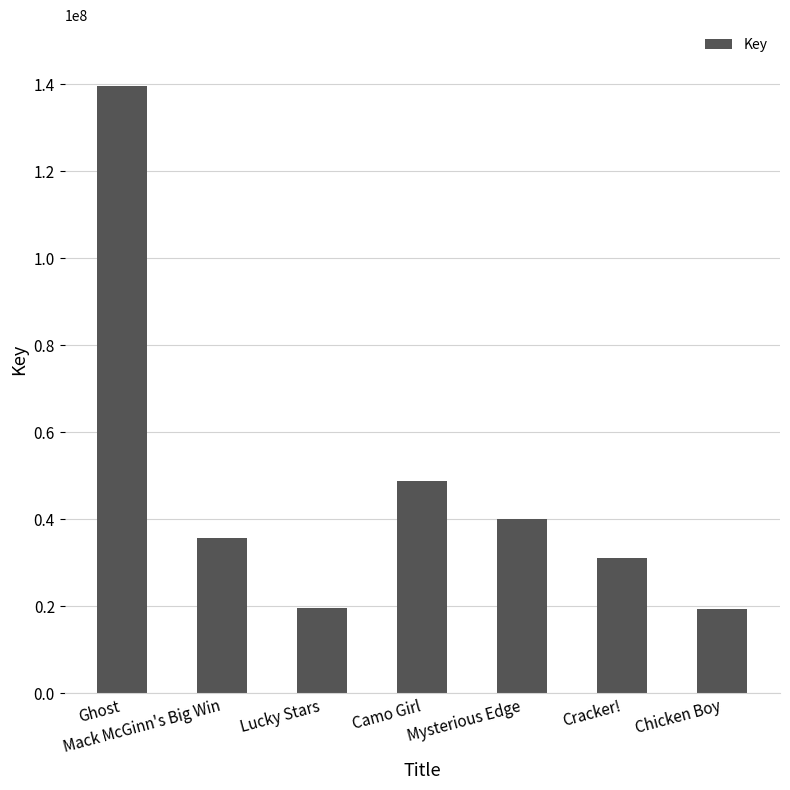

What value does the data have at Cracker!, to the nearest 50?

31041900